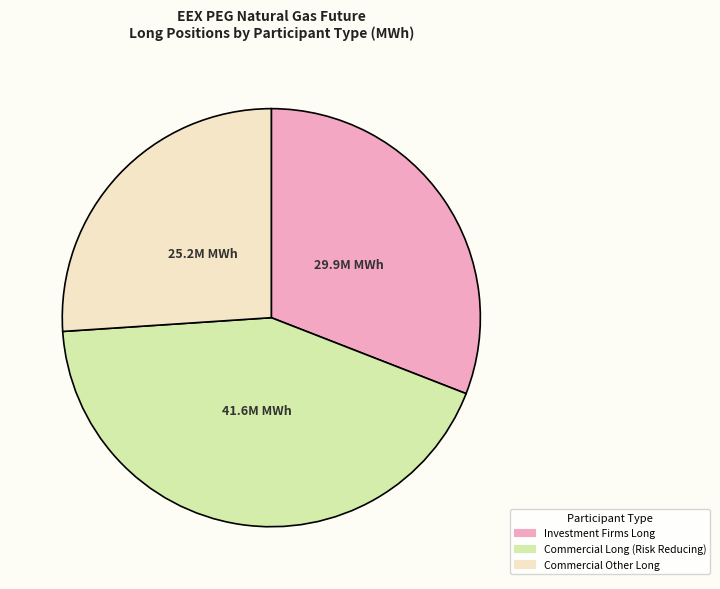

Does any single category account for the majority?

No